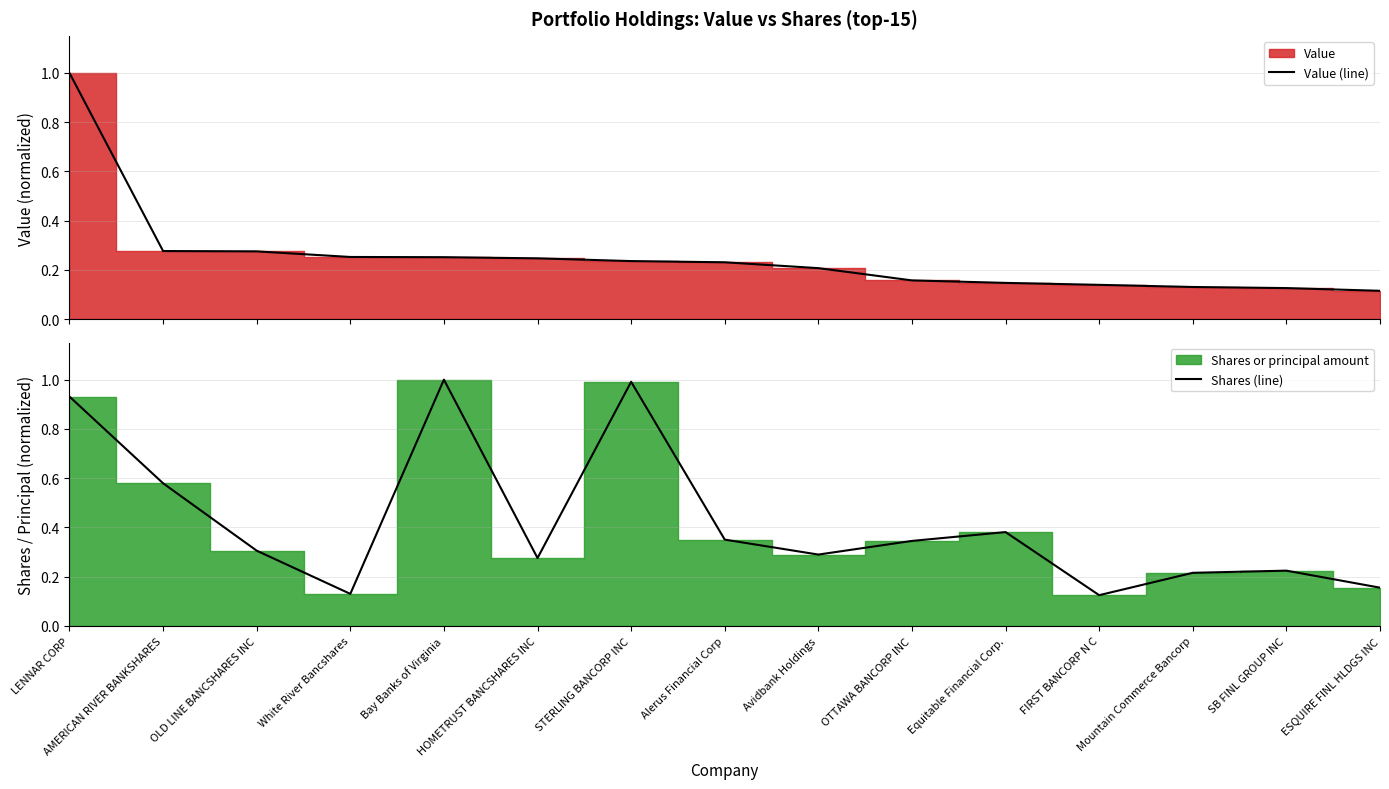

What is the smallest value displayed?

0.1